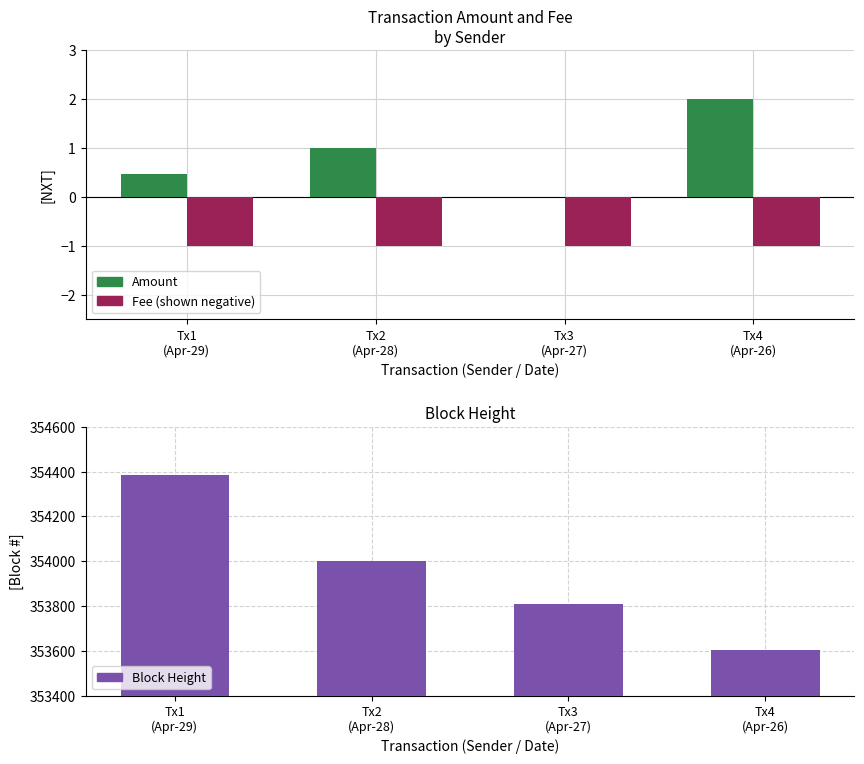

What is the sum of the Block Height values at Tx3
(Apr-27) and Tx1
(Apr-29)?

708195